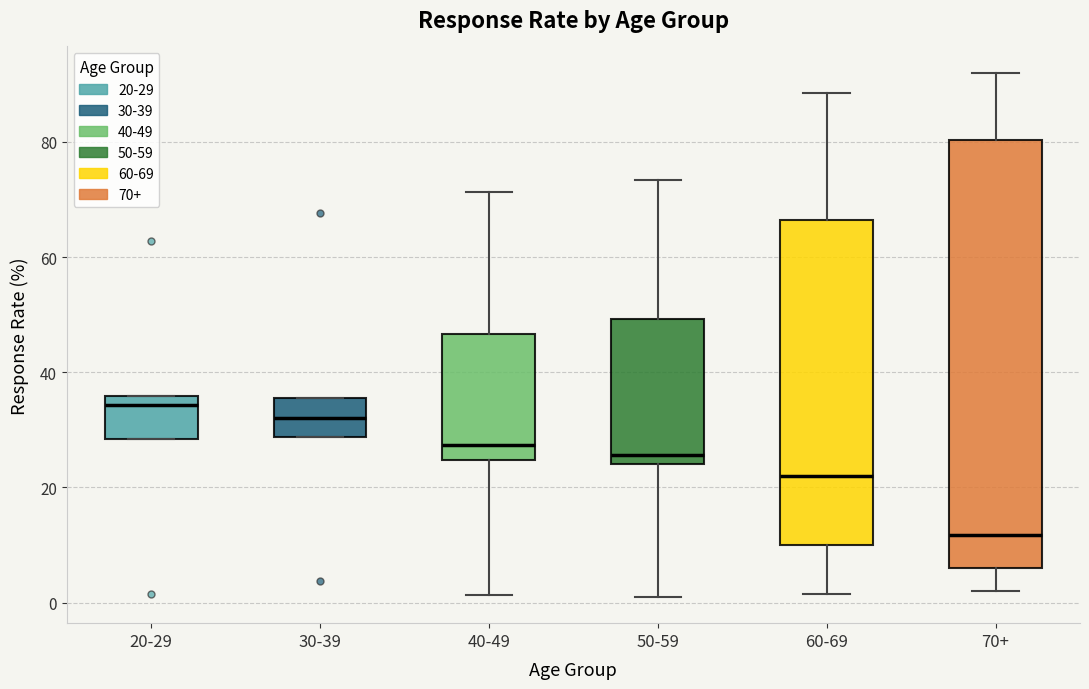

Where is the upper edge of the box for 60-69 on the y-axis? The values are not printed on the chart, so give them approximately, as read against the axis.

66